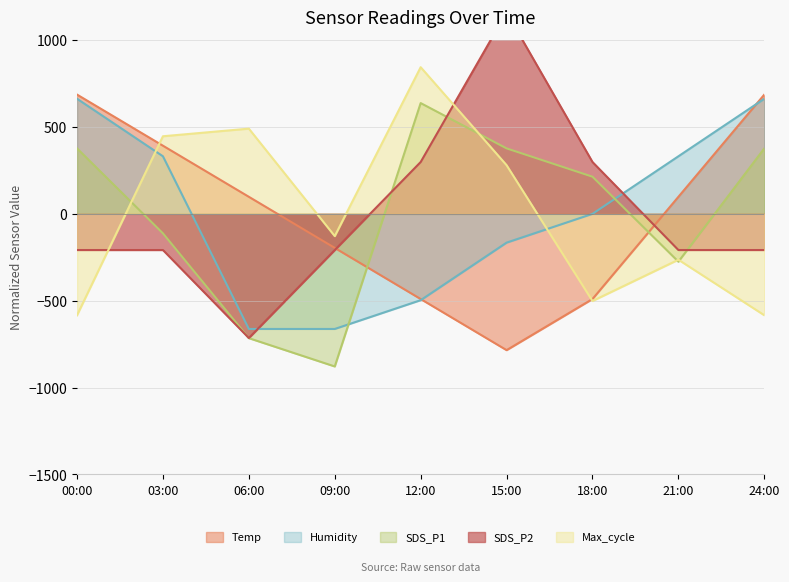

At which label does Humidity reach its minimum?

06:00